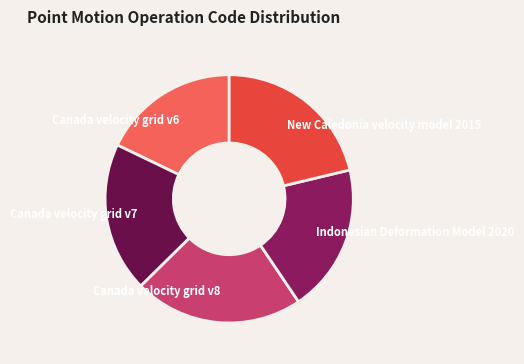

Do Canada velocity grid v8 and Indonesian Deformation Model 2020 together represent more than half of the pie?

No